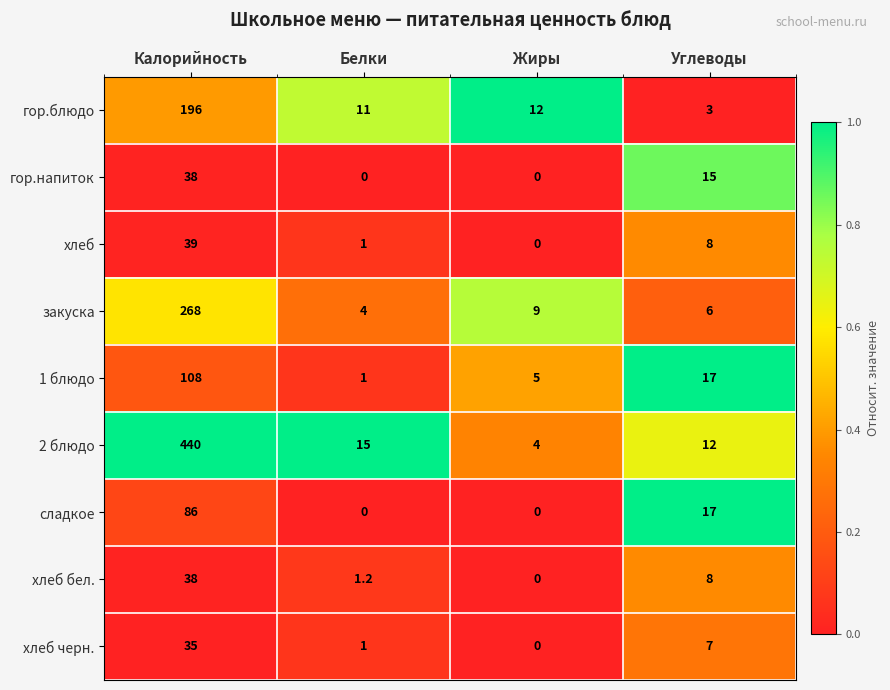

Which series has the largest total across all categories?

2 блюдо